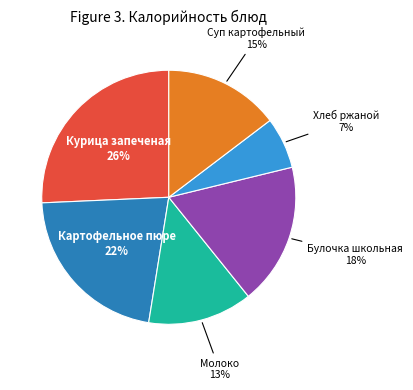

Do Суп картофельный and Булочка школьная together represent more than half of the pie?

No